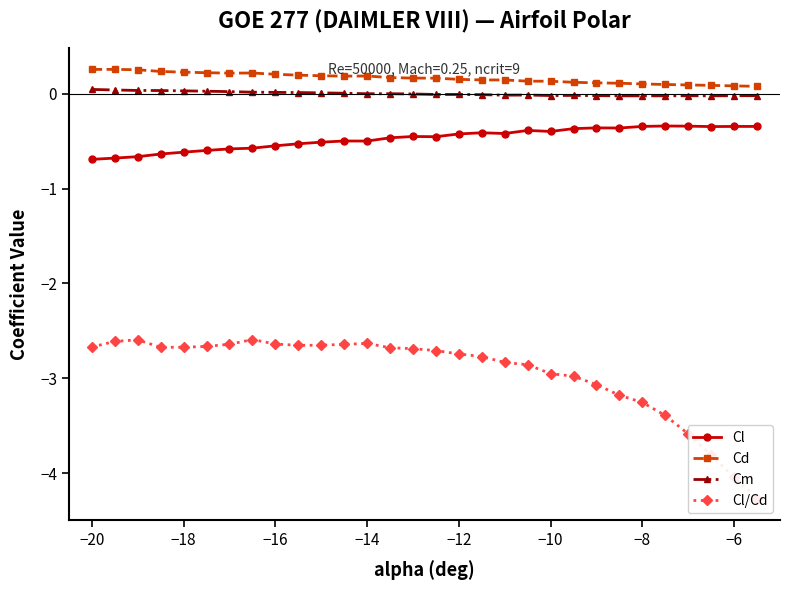

The value of Cl at −16 is -0.5. True or false?

True